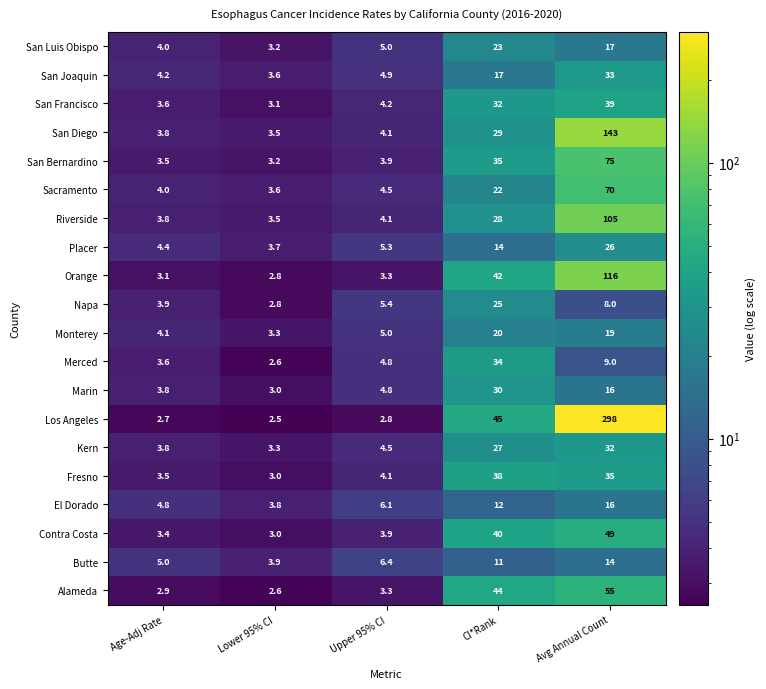

Which category has the highest value across all series?

Avg Annual Count